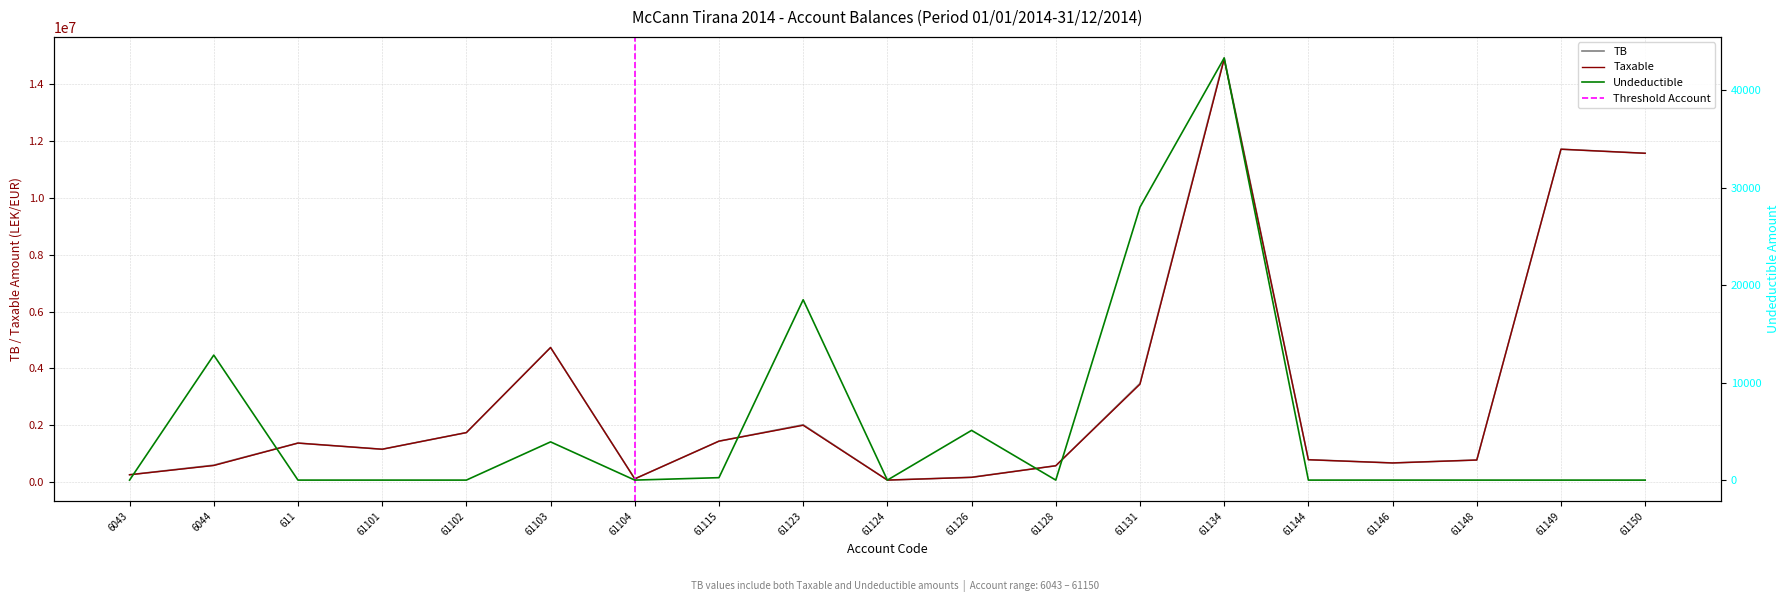

How many lines are shown in the chart?

3